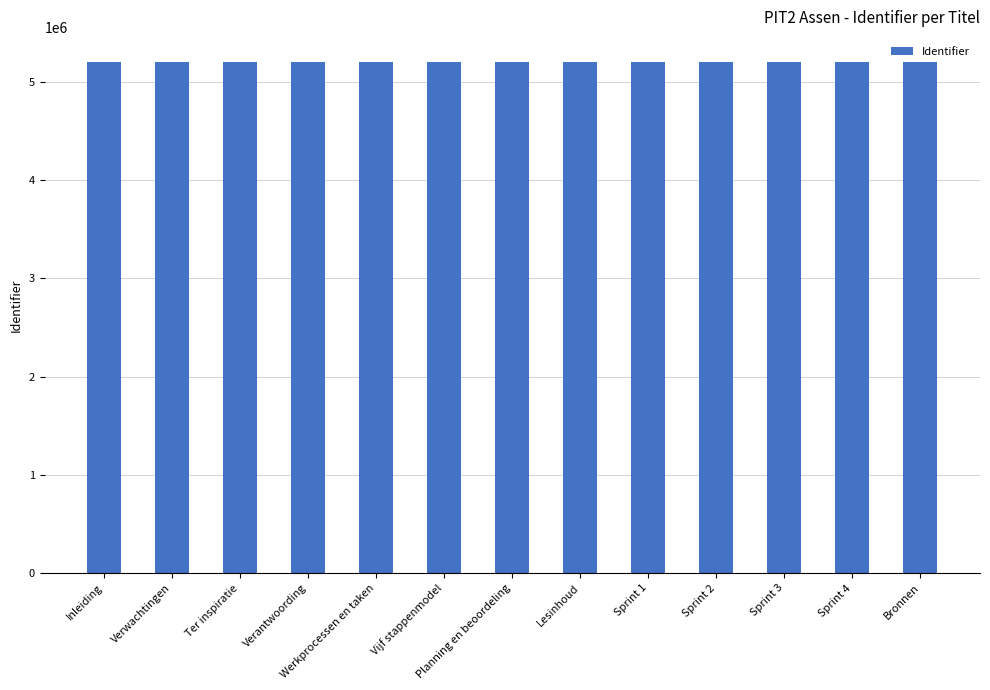

What is the minimum value shown in the chart?

5199133